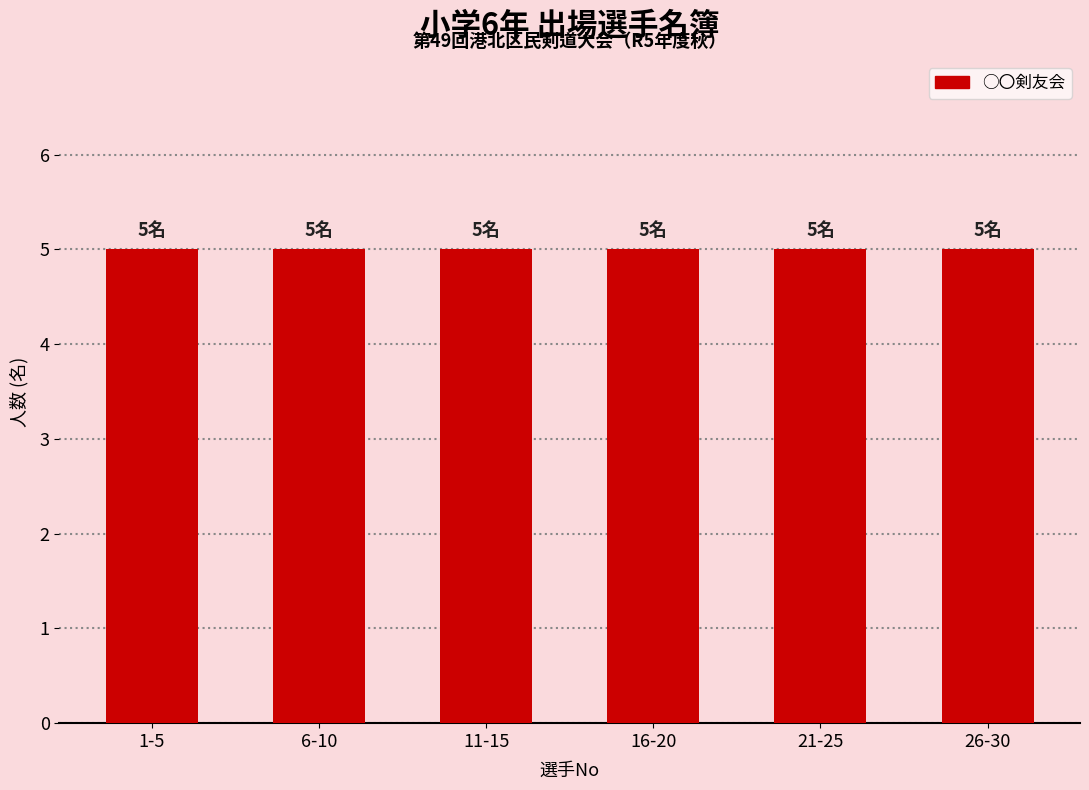

The chart shows a value of 15 at 26. True or false?

False